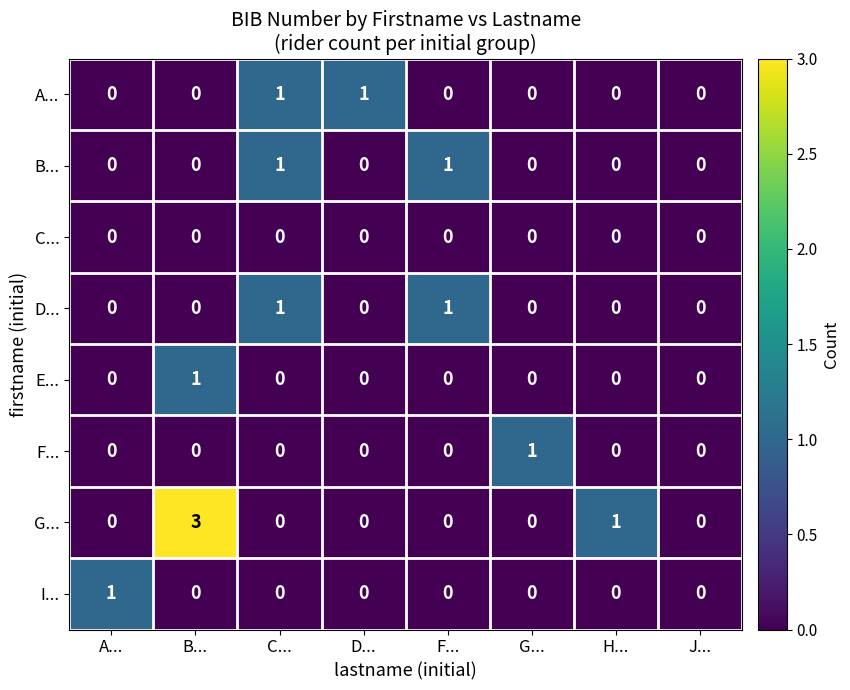

At how many categories does at least one series exceed 2?

1